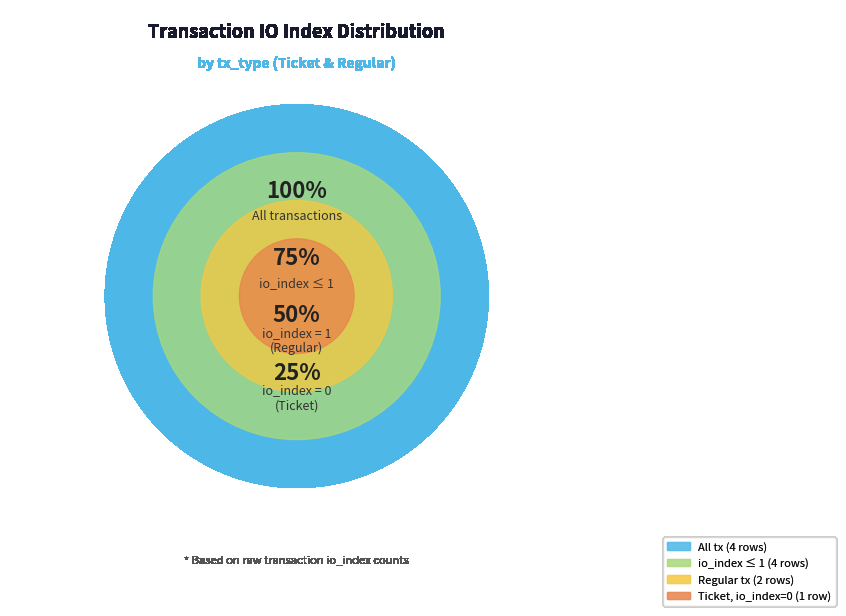

How much of the chart is everything except Ticket (io_index=1)?

50.0%